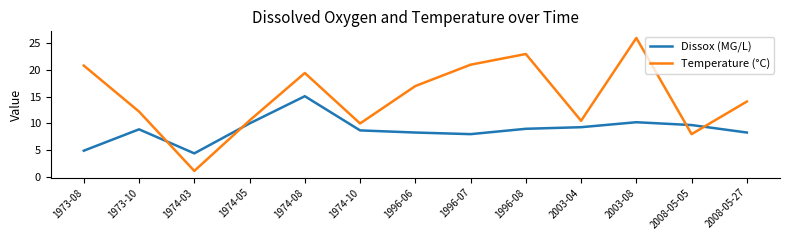

At which category is the sum across all series the highest?

2003-08